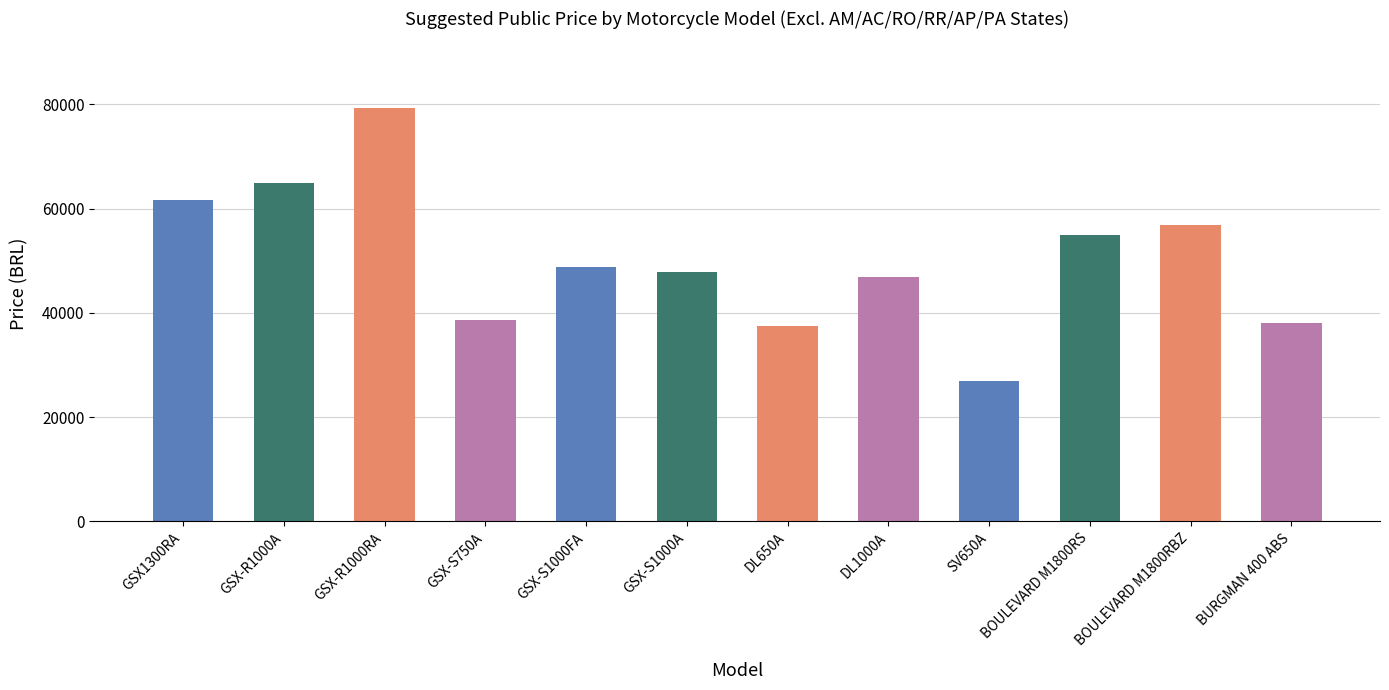

Rank the categories by value from highest to lowest.

GSX-R1000RA, GSX-R1000A, GSX1300RA, BOULEVARD M1800RBZ, BOULEVARD M1800RS, GSX-S1000FA, GSX-S1000A, DL1000A, GSX-S750A, BURGMAN 400 ABS, DL650A, SV650A